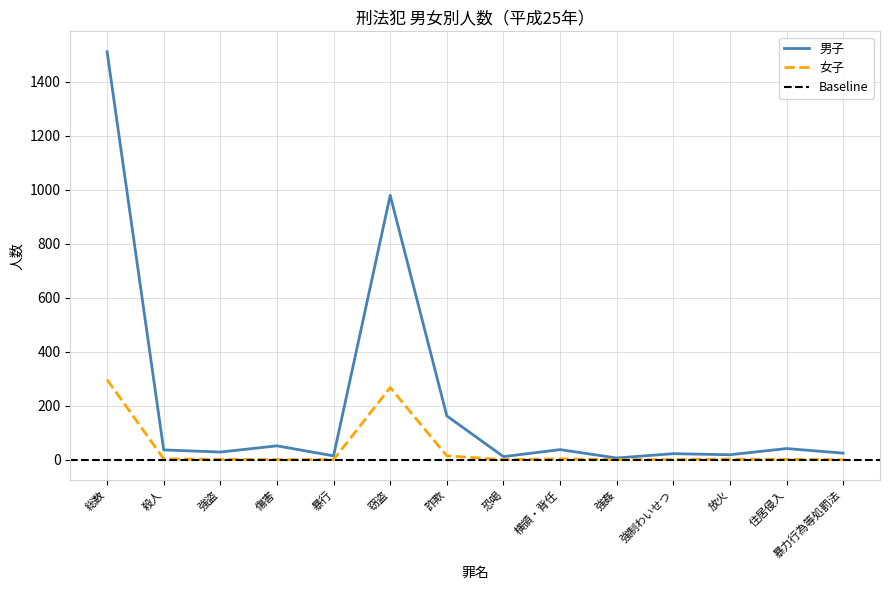

Which has a higher value, 殺人 or 強盗?

殺人